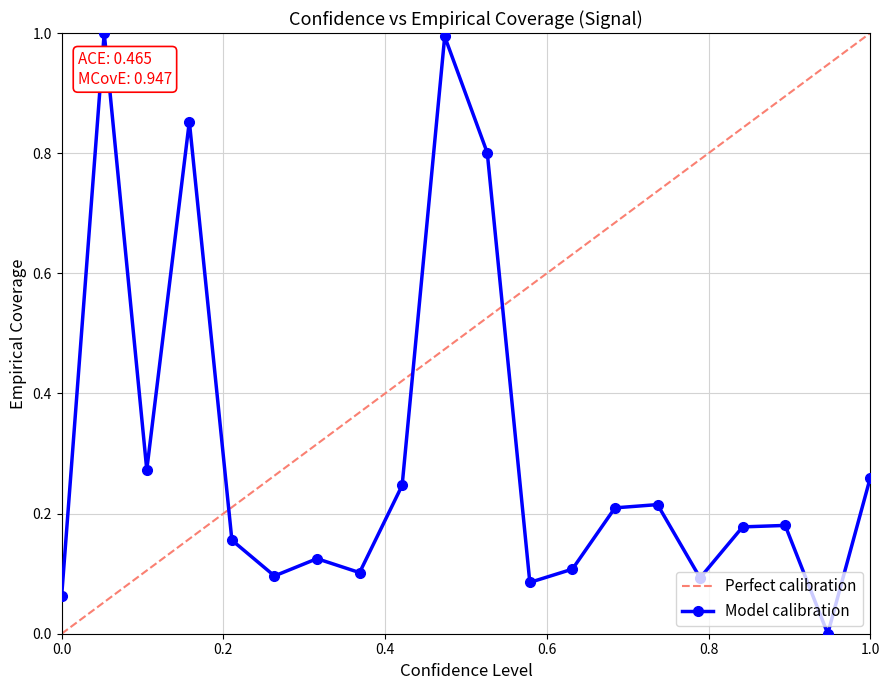

In Model calibration, how many points are higher than both neighbors (excluding endpoints)?

6